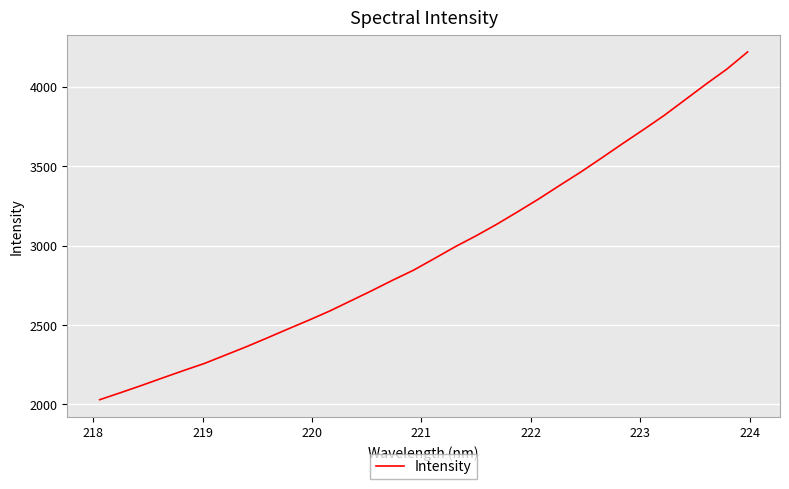

What is the difference between the maximum and minimum values?

2189.7